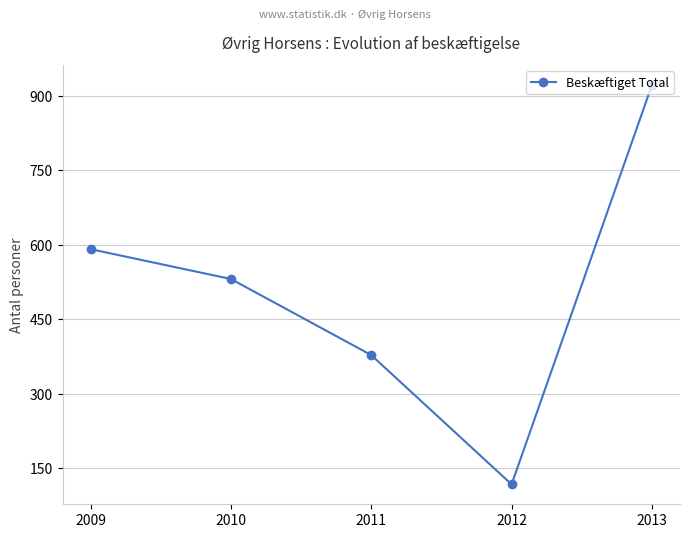

What is the value of the 1st point from the left?

591